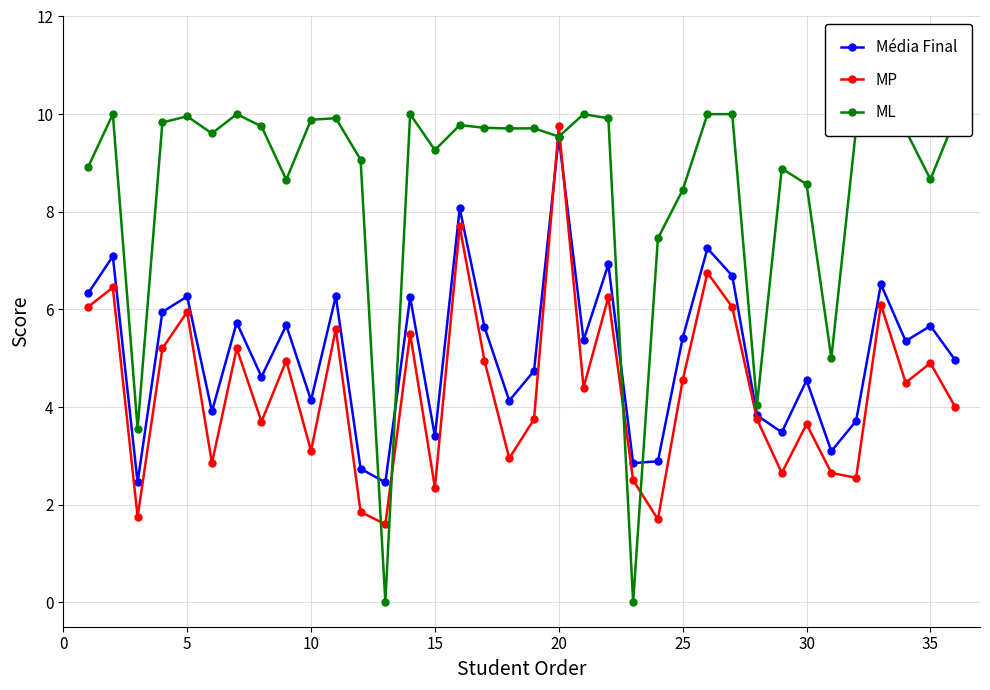

True or false: ML and MP cross at least once.

True